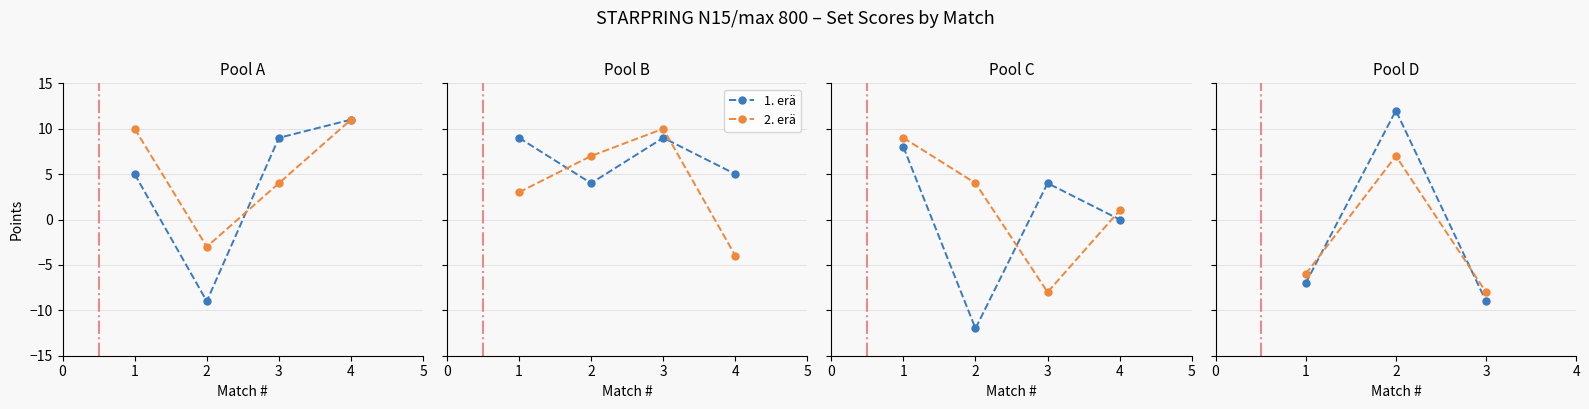

Is this an area chart (filled region under the line)?

No